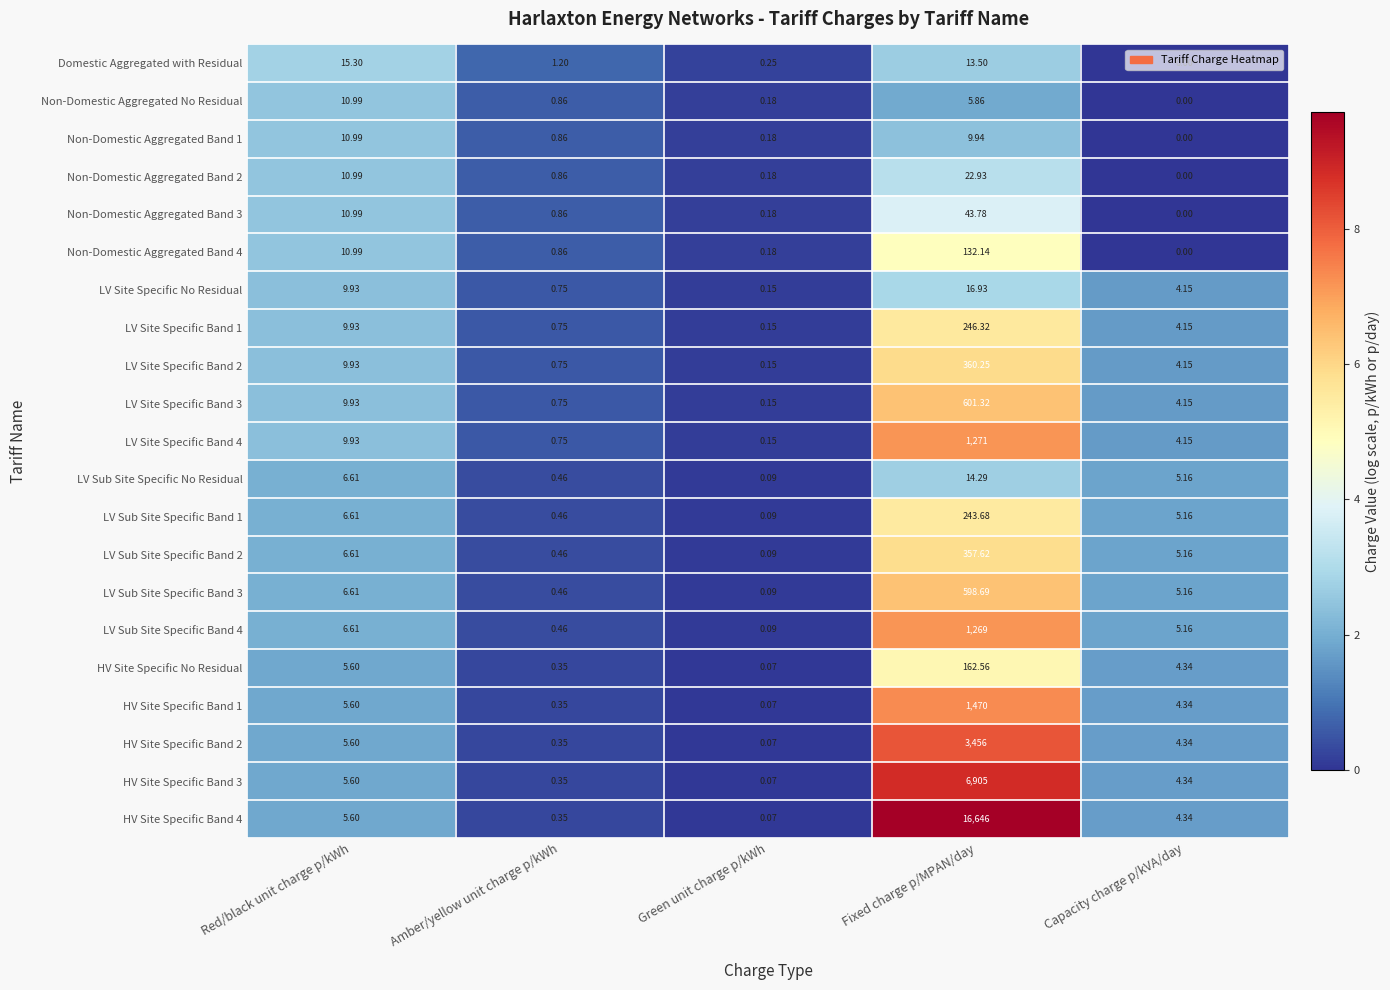

Between Red/black unit charge p/kWh and Green unit charge p/kWh, which series saw the biggest shift?

Domestic Aggregated with Residual